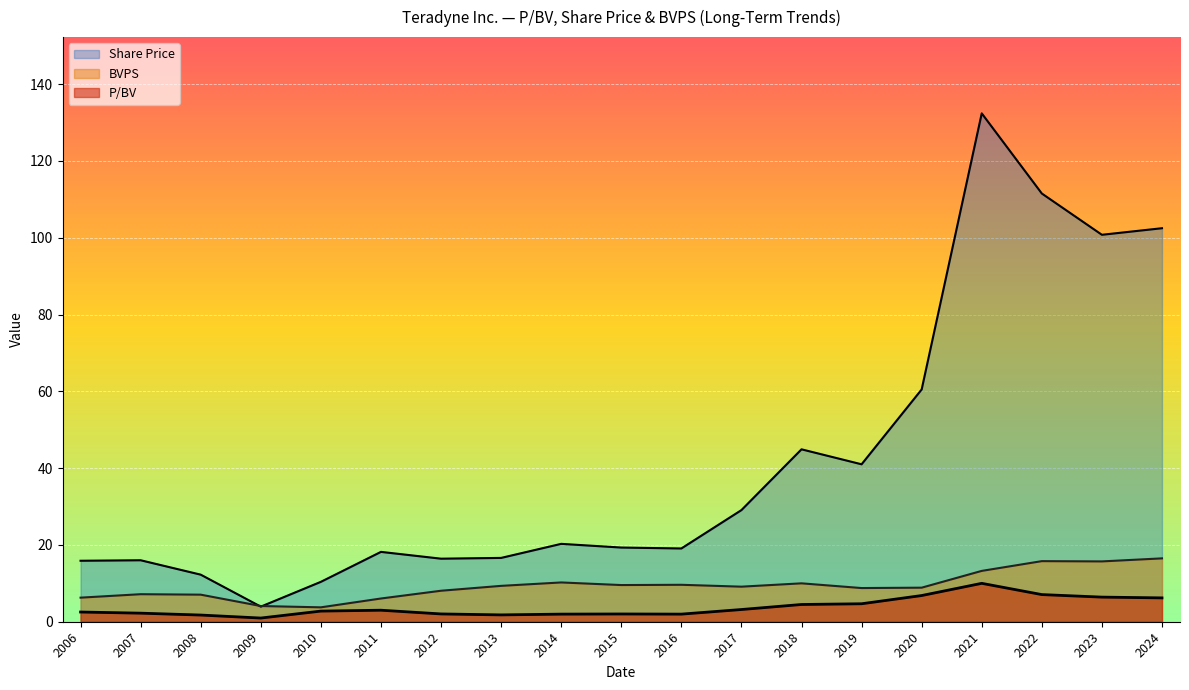

Which category has the lowest value across all series?

2009